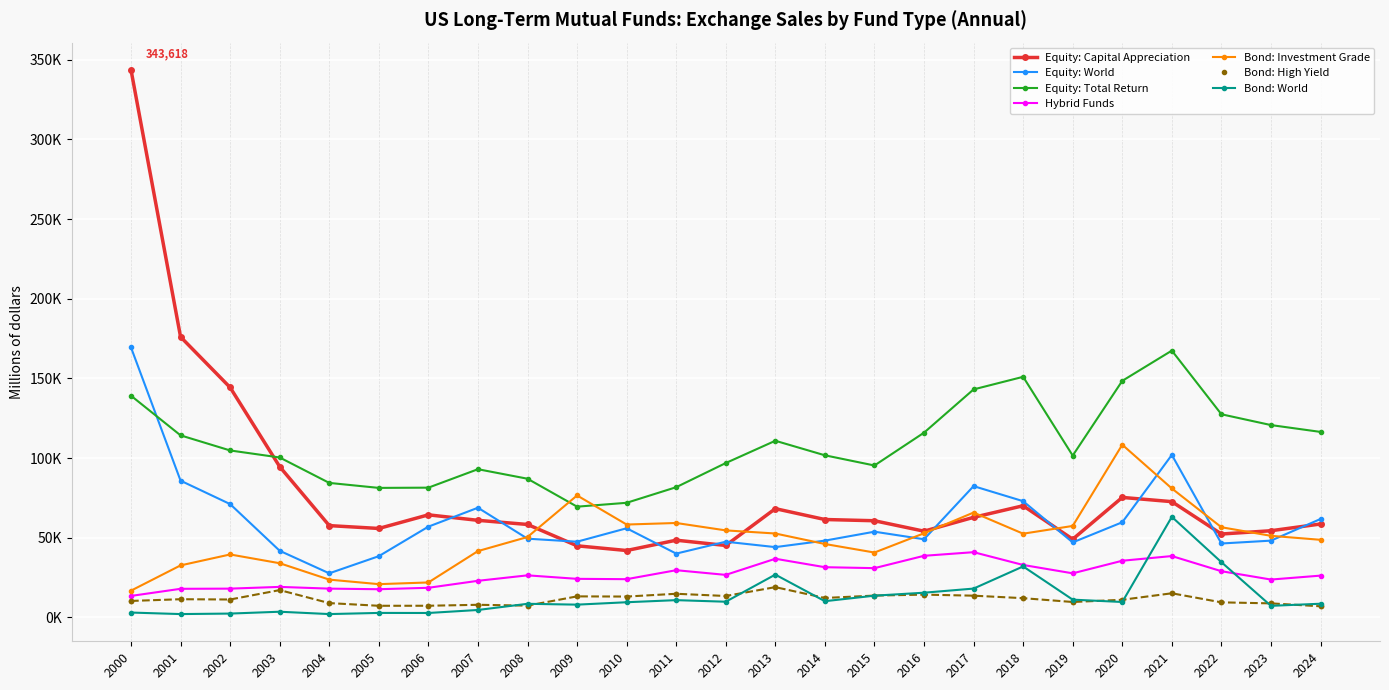

What are all the series names shown in the legend?

Equity: Capital Appreciation, Equity: World, Equity: Total Return, Hybrid Funds, Bond: Investment Grade, Bond: High Yield, Bond: World